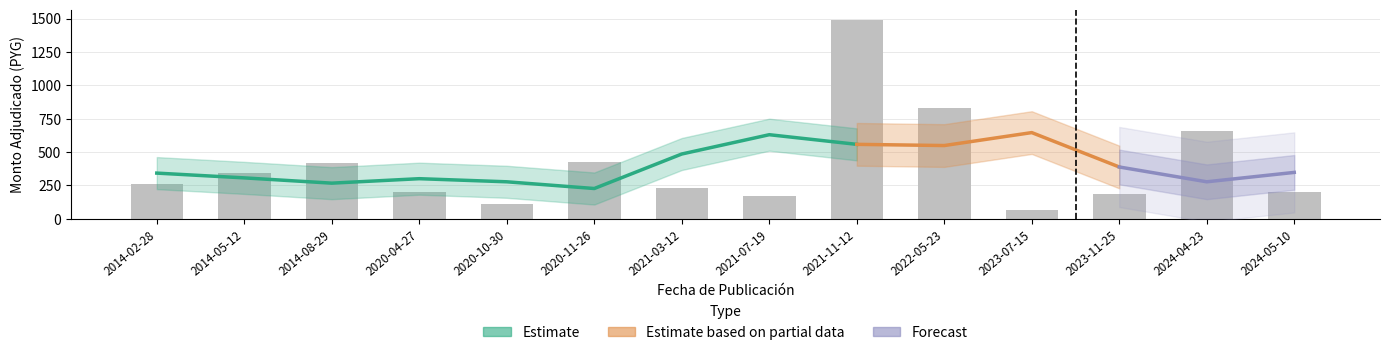

Which category has the lowest value across all series?

2023-07-15